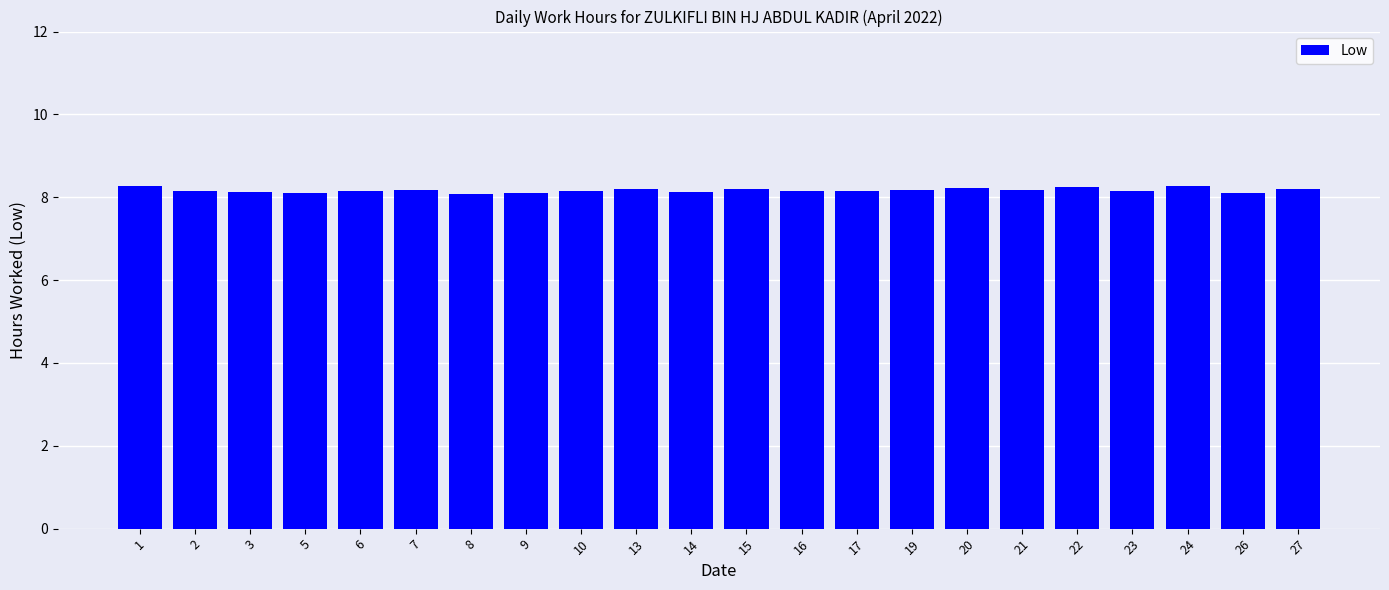

Approximately how many times larger is the value at 24 compared to 27?

1.0